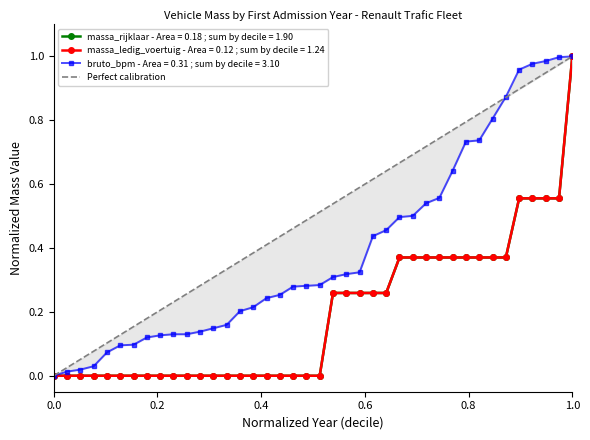

How many lines are shown in the chart?

1